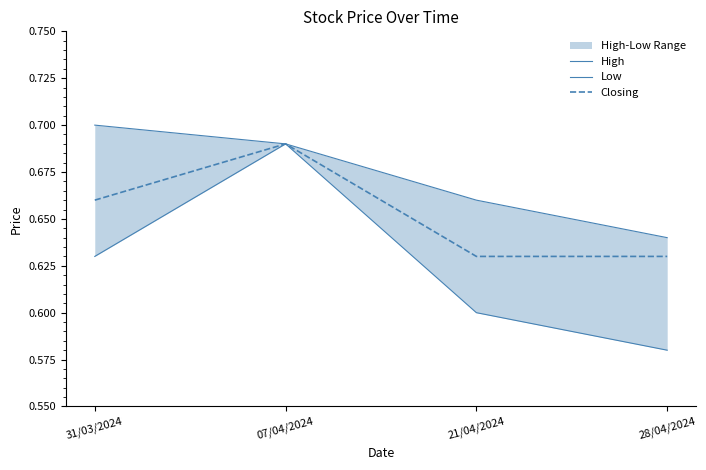

True or false: Low has more than 1 points higher than both neighbors.

False